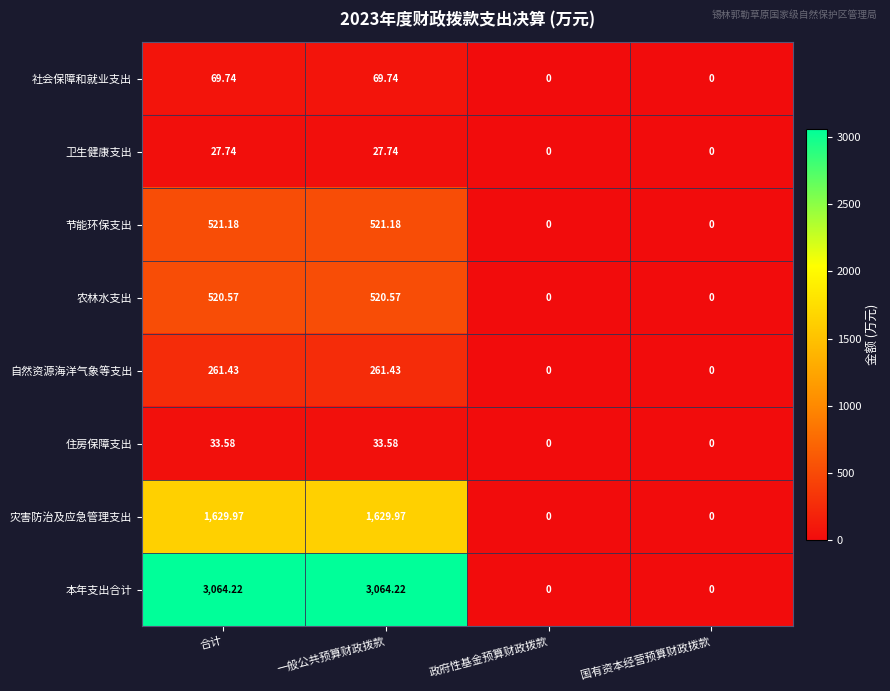

Rank the series by their maximum value, from lowest to highest.

卫生健康支出, 住房保障支出, 社会保障和就业支出, 自然资源海洋气象等支出, 农林水支出, 节能环保支出, 灾害防治及应急管理支出, 本年支出合计